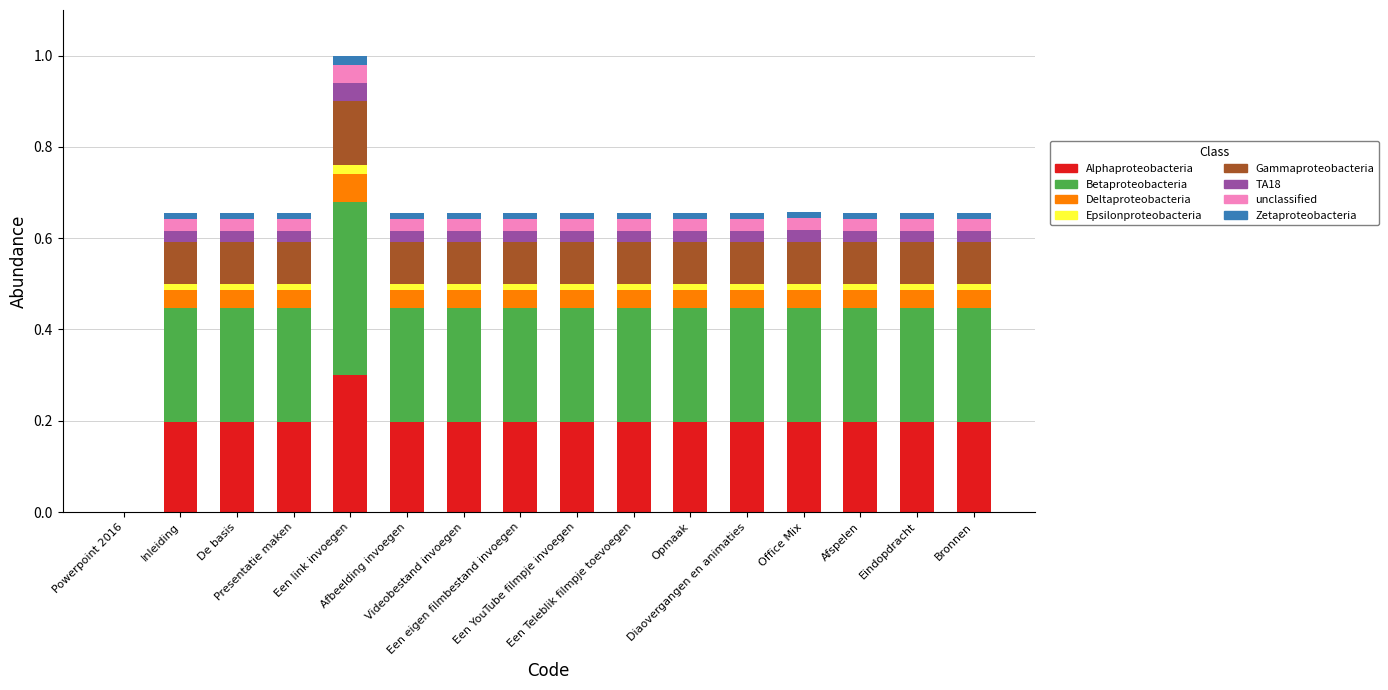

What is the highest value of the Alphaproteobacteria series?

0.3